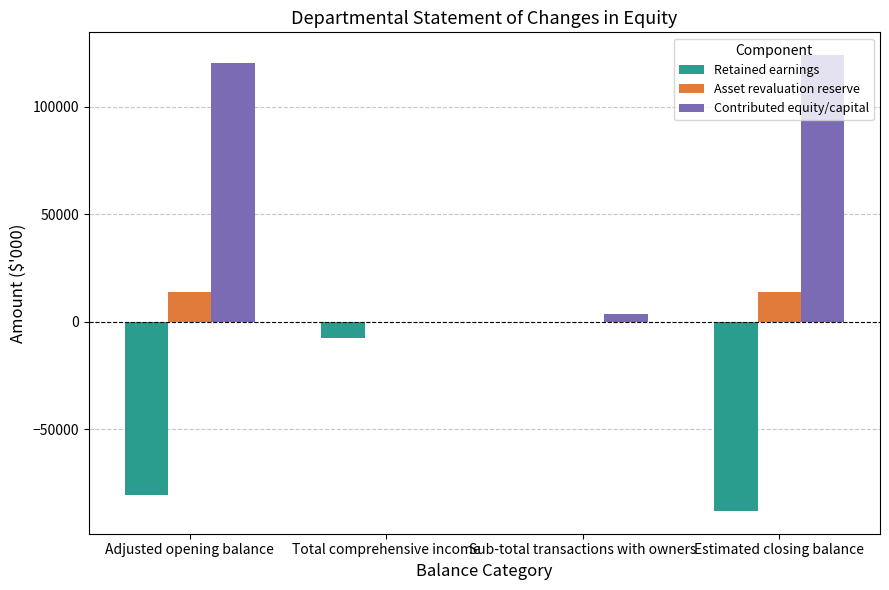

Are the bars horizontal?

No